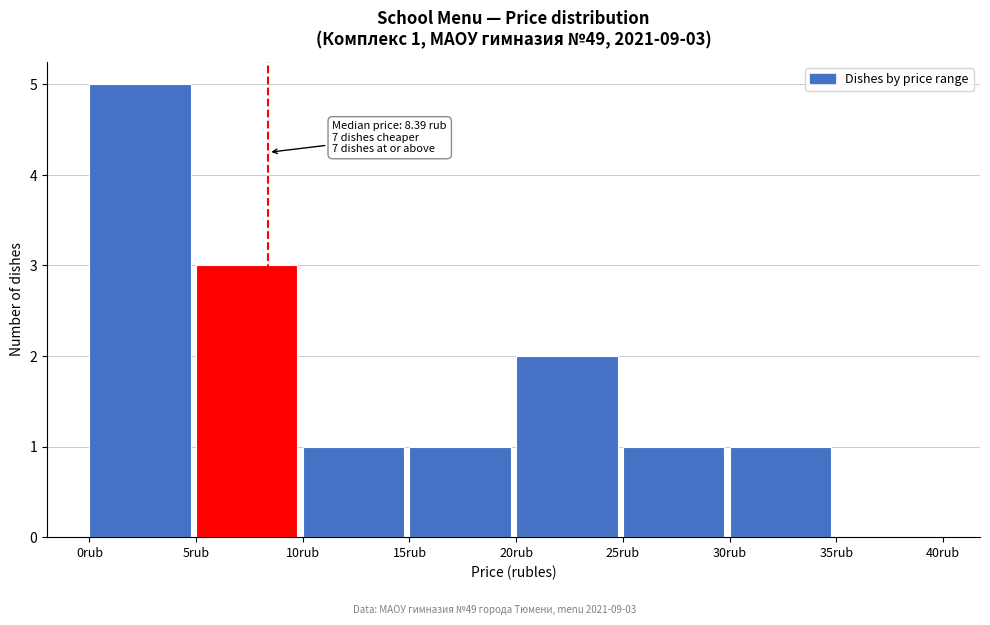

Over which range of the x-axis is the bar tallest?

0 to 5